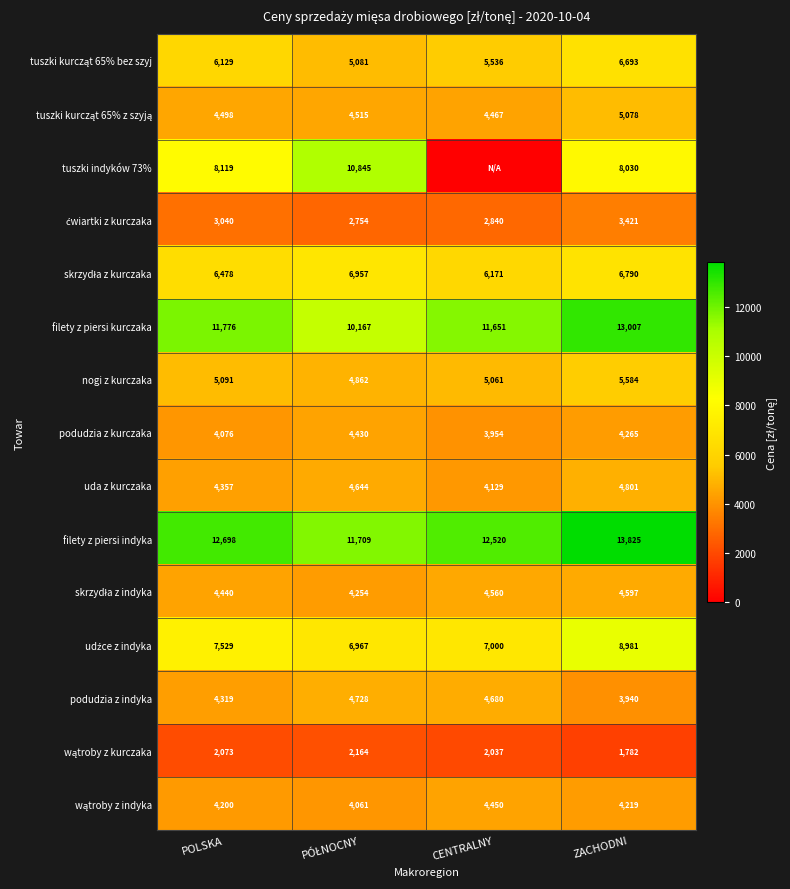

What is the average value of the filety z piersi kurczaka series?

11650